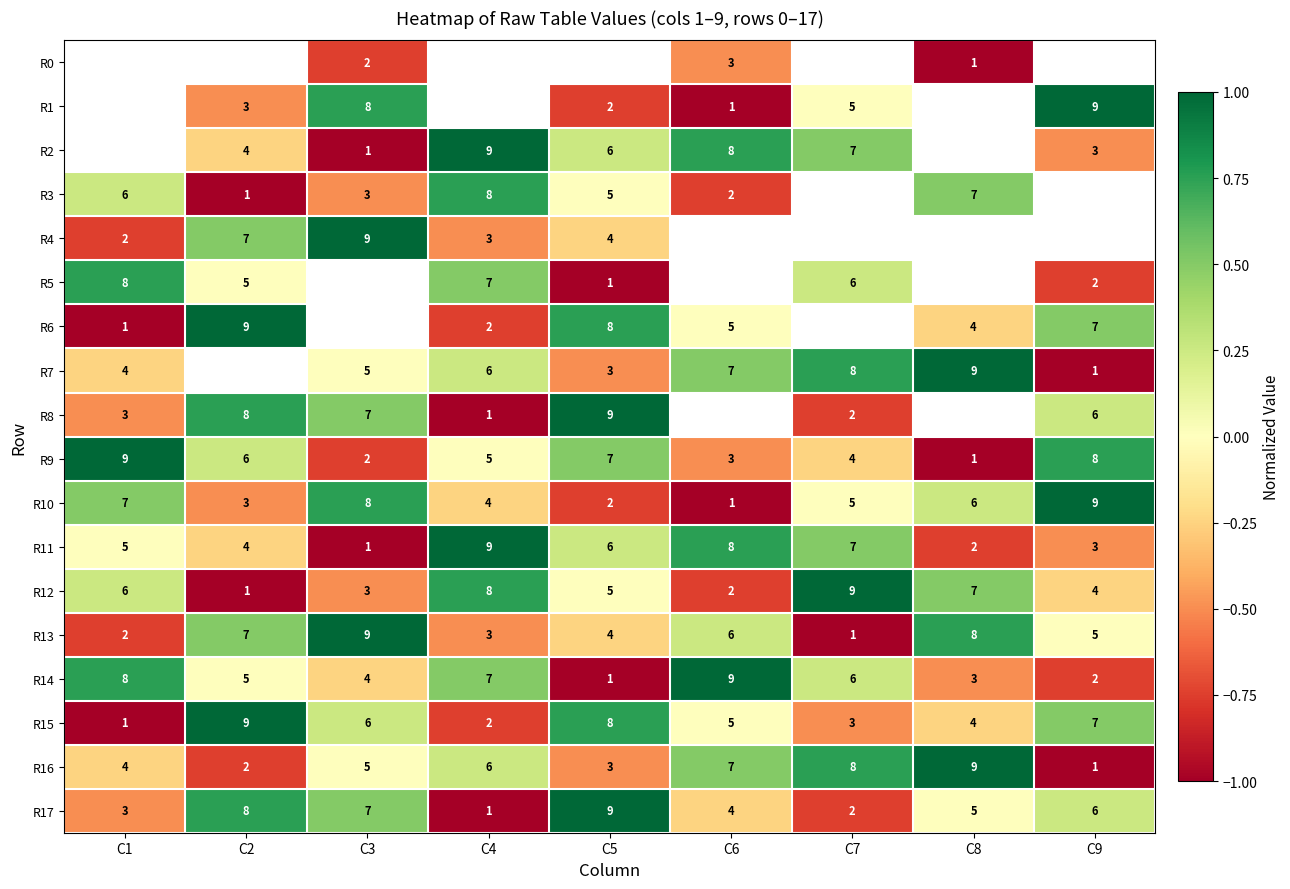

At which label is R9 closest to 0?

C4